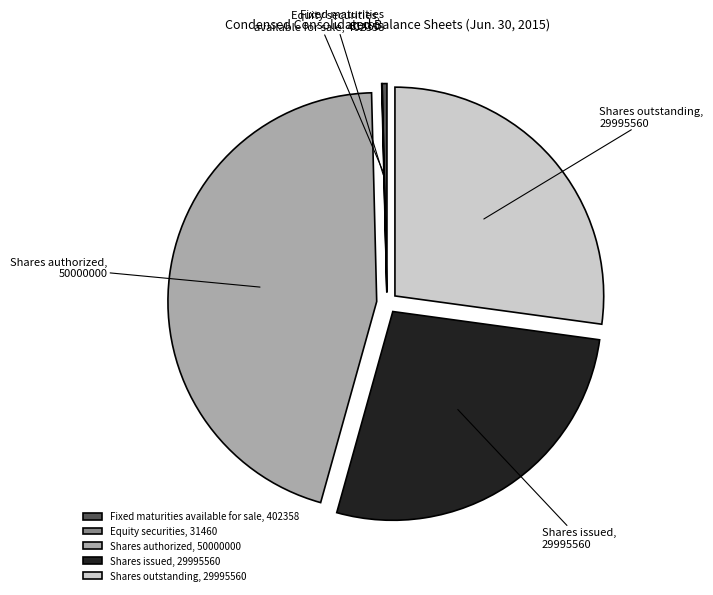

Between Shares issued and Fixed maturities available for sale, which is larger?

Shares issued